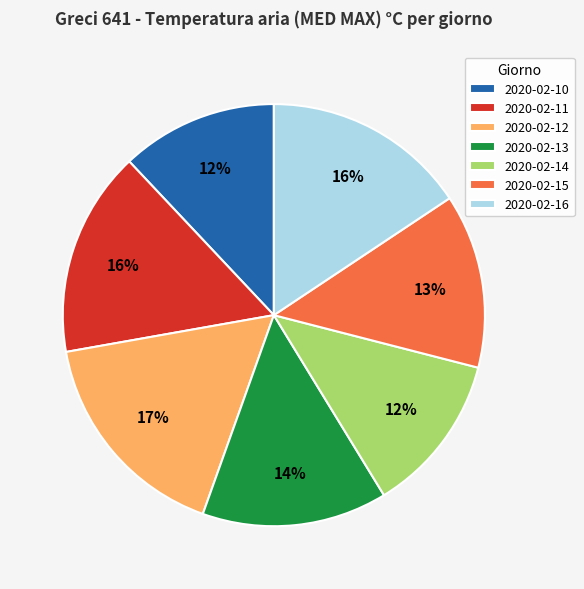

Is the sum of 2020-02-15 and 2020-02-12 greater than half?

No